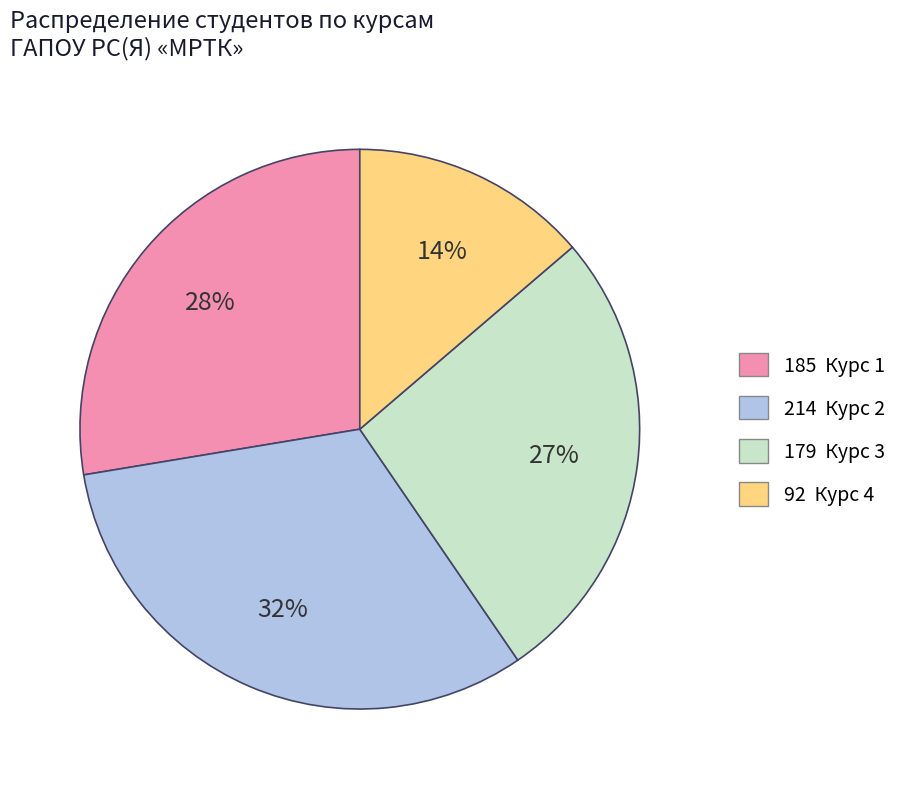

To the nearest percent, what is the difference between the largest and smallest slice percentages?

18%